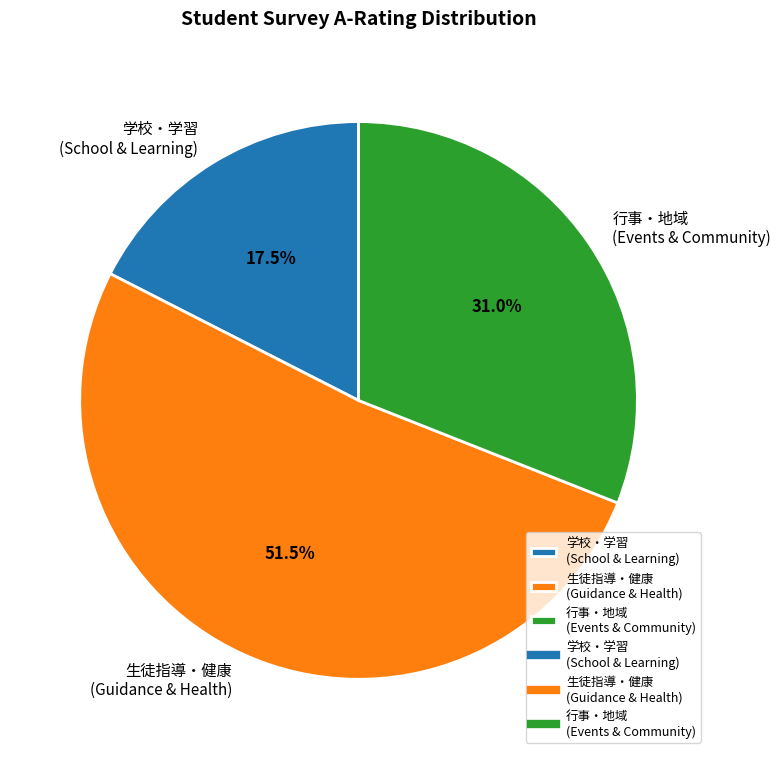

Between 行事・地域 (Events & Community) and 学校・学習 (School & Learning), which is larger?

行事・地域 (Events & Community)